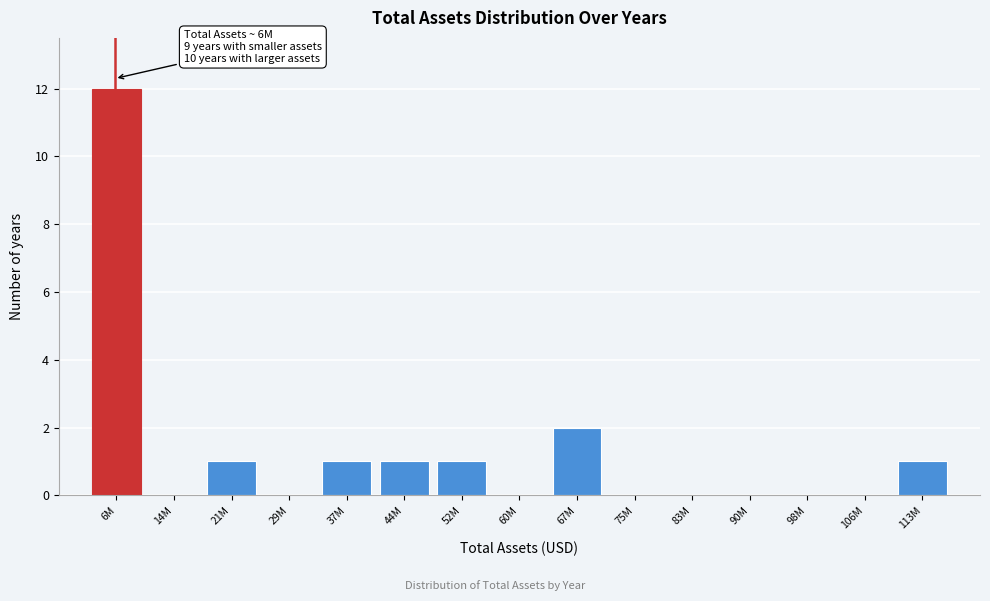

Reading left to right, transcribe all the data shown in this chart.

6M=12	14M=0	21M=1	29M=0	37M=1	44M=1	52M=1	60M=0	67M=2	75M=0	83M=0	90M=0	98M=0	106M=0	113M=1